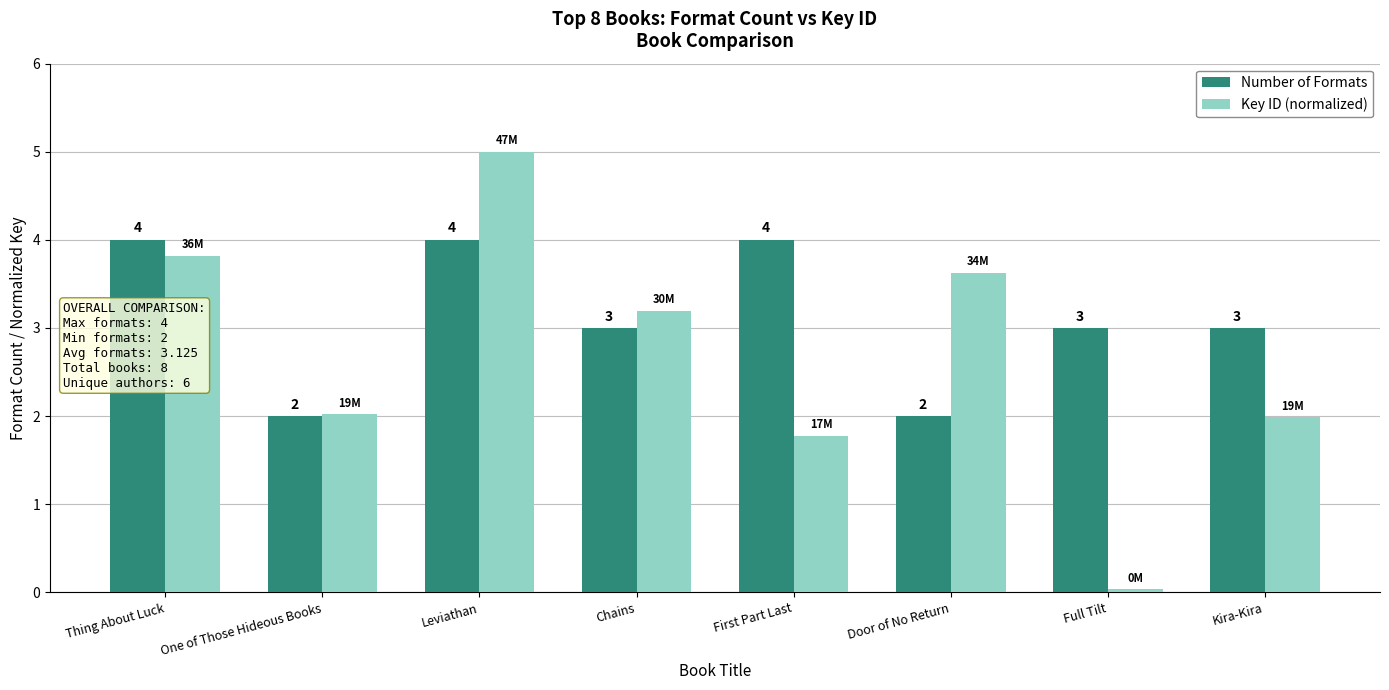

What is the label of the 8th bar from the left?

Kira-Kira